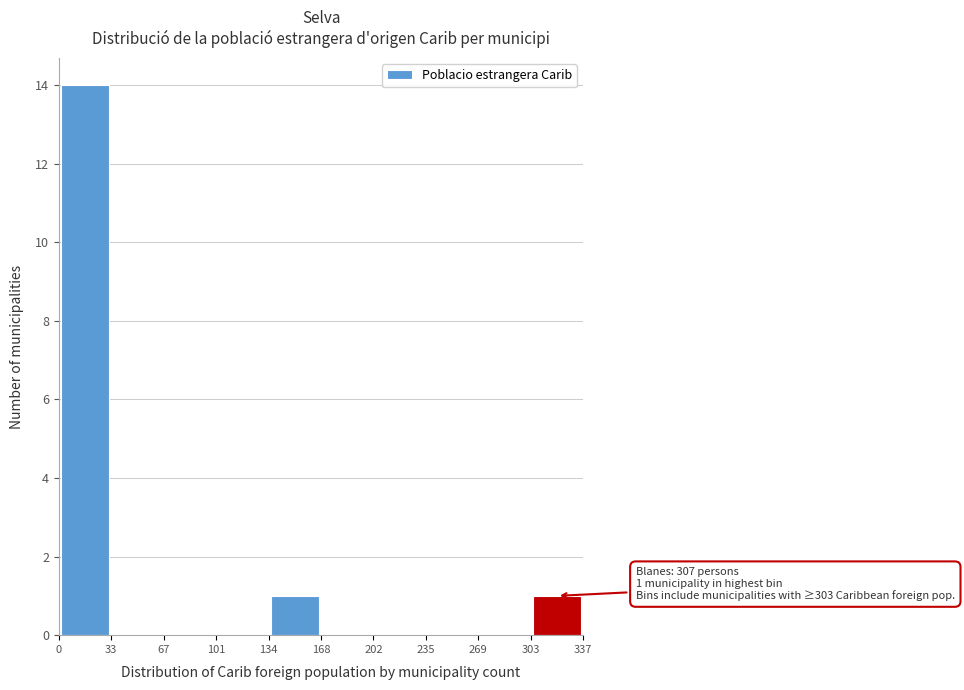

Over which range of the x-axis is the bar tallest?

0 to 33